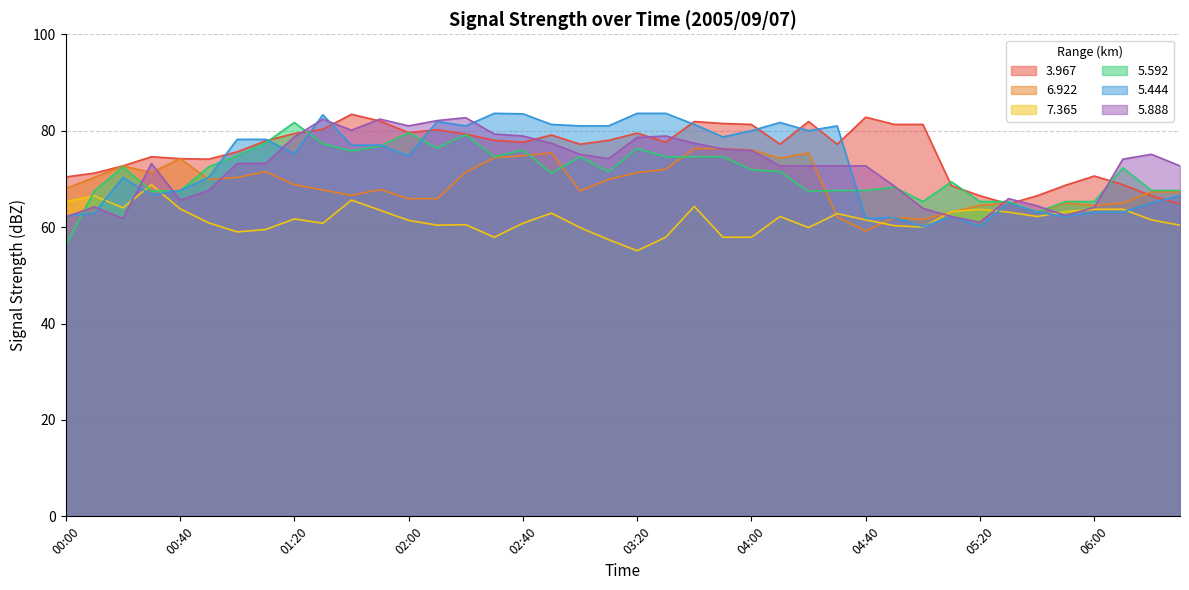

How many lines are shown in the chart?

6